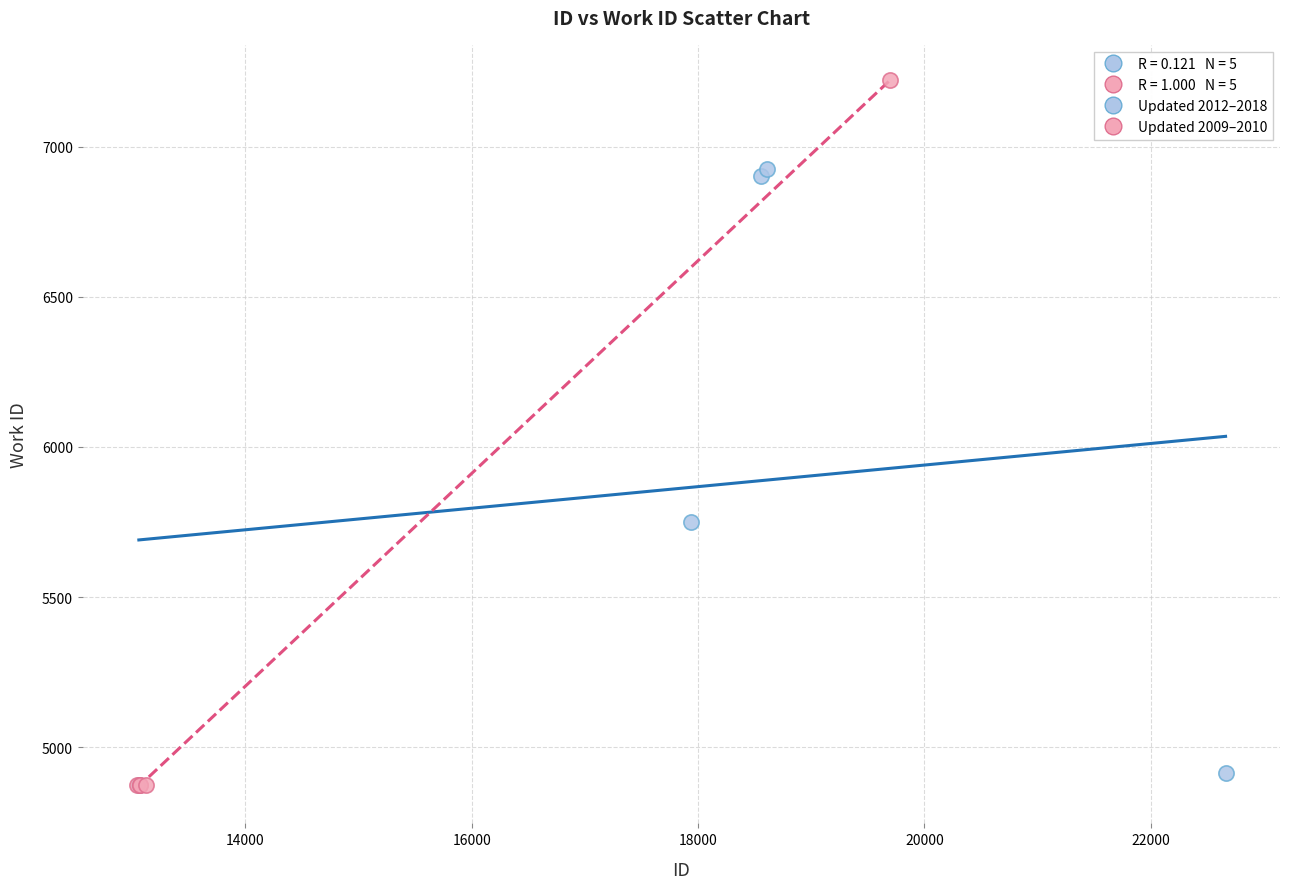

Which series has the widest spread of Y values?

Updated 2009–2010